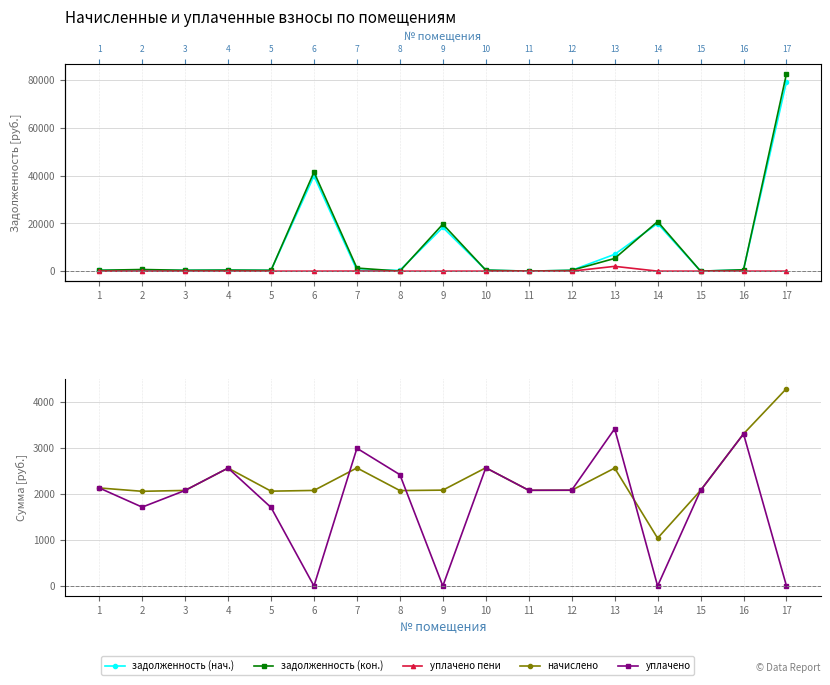

How many values in the задолженность (нач.) series are below 427?

8